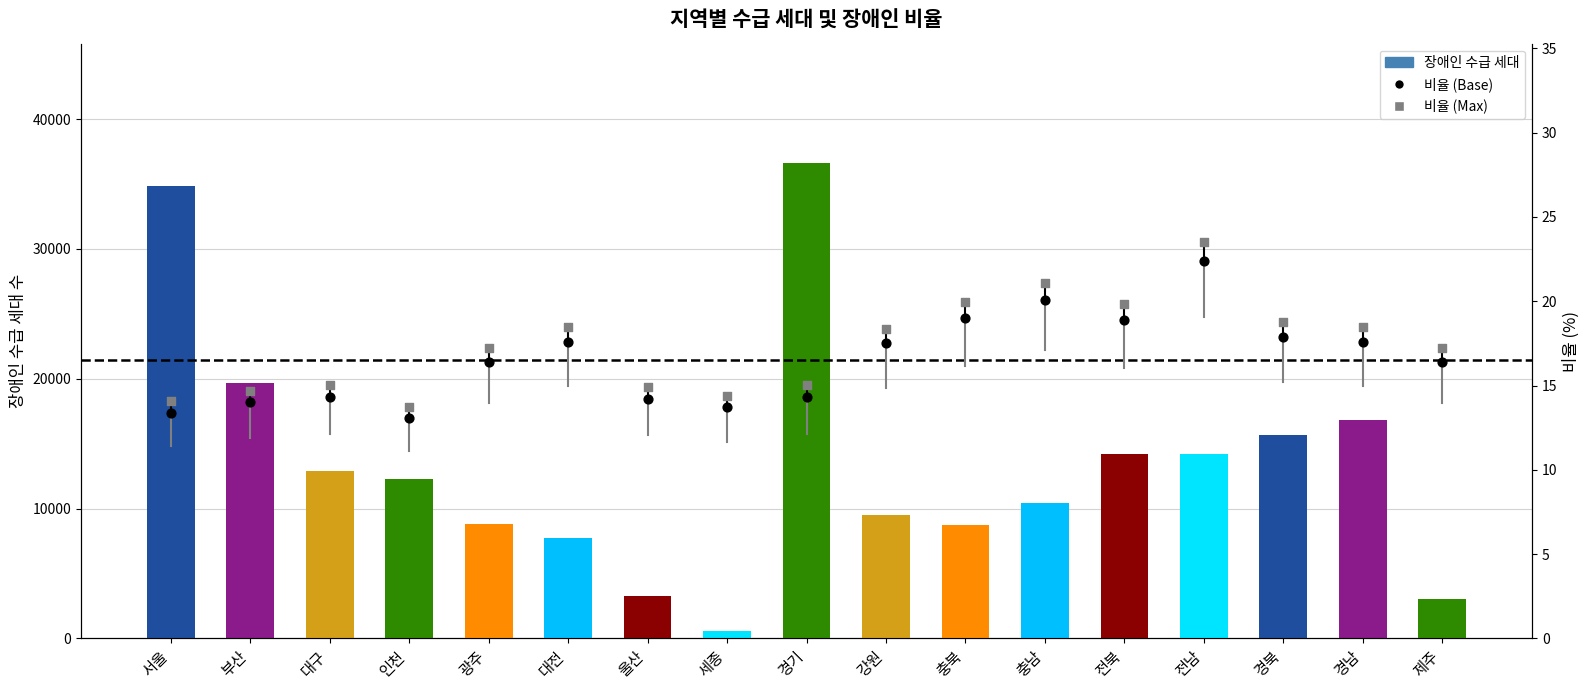

What are all the series names shown in the legend?

장애인 수급 세대, 비율 (Base), 비율 (Max)